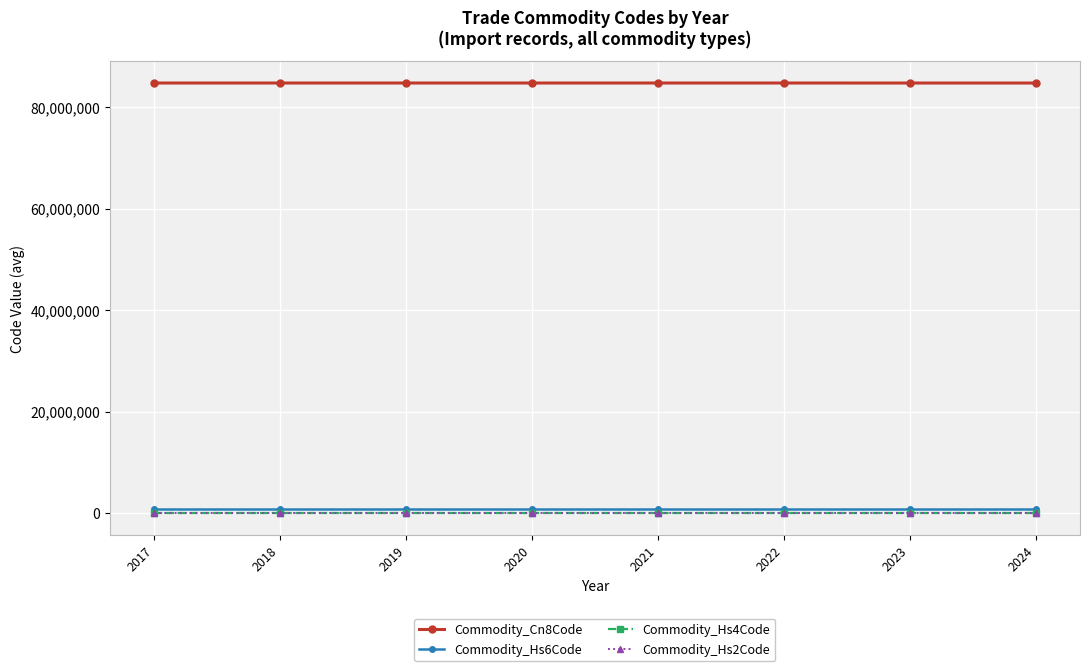

What is the sum of all Commodity_Hs4Code values?

67768